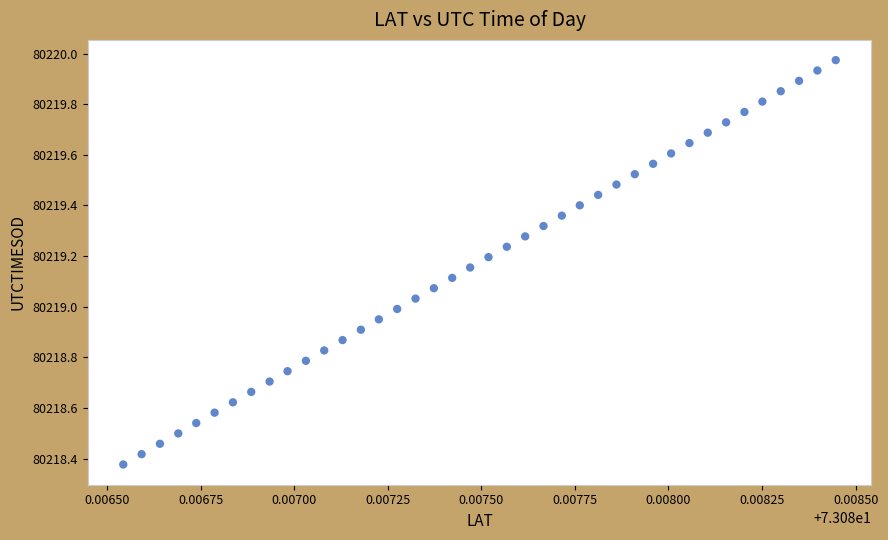

What is the range of Y values (max minus min)?

1.6